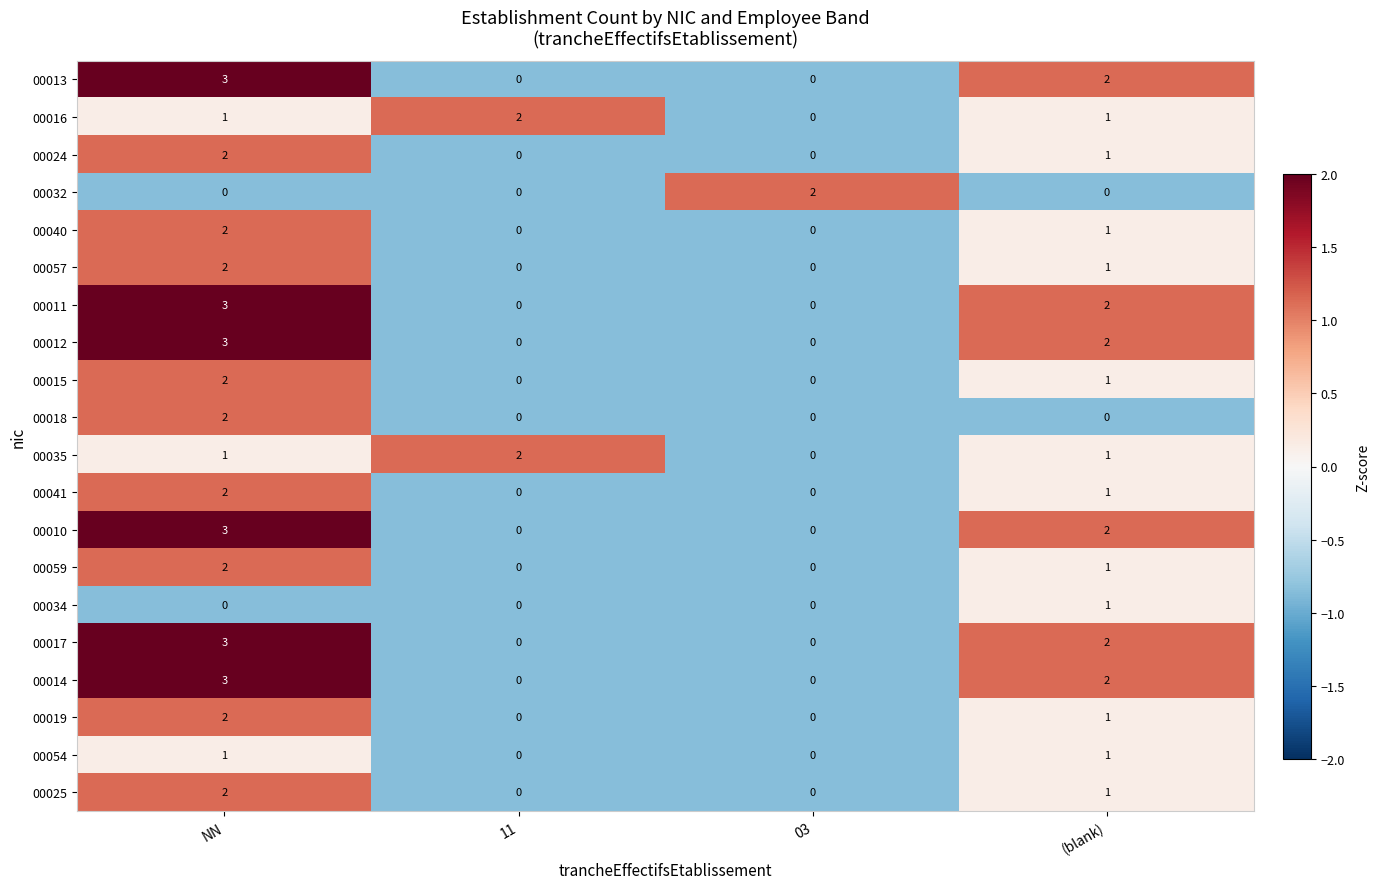

Where is 00057 nearest to the value 1?

(blank)